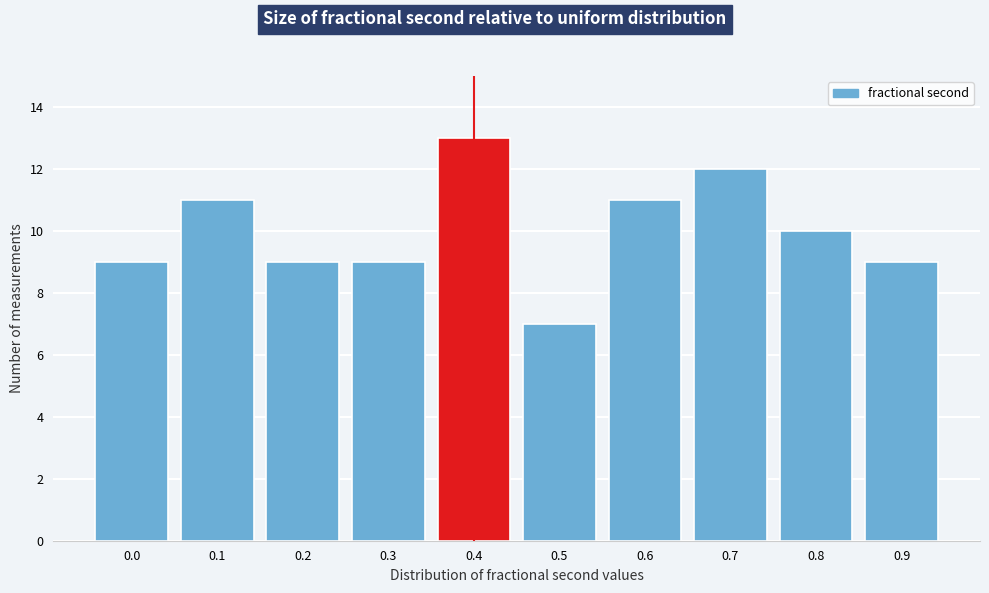

Reading right to left, list all the values displayed in this chart.

9	10	12	11	7	13	9	9	11	9